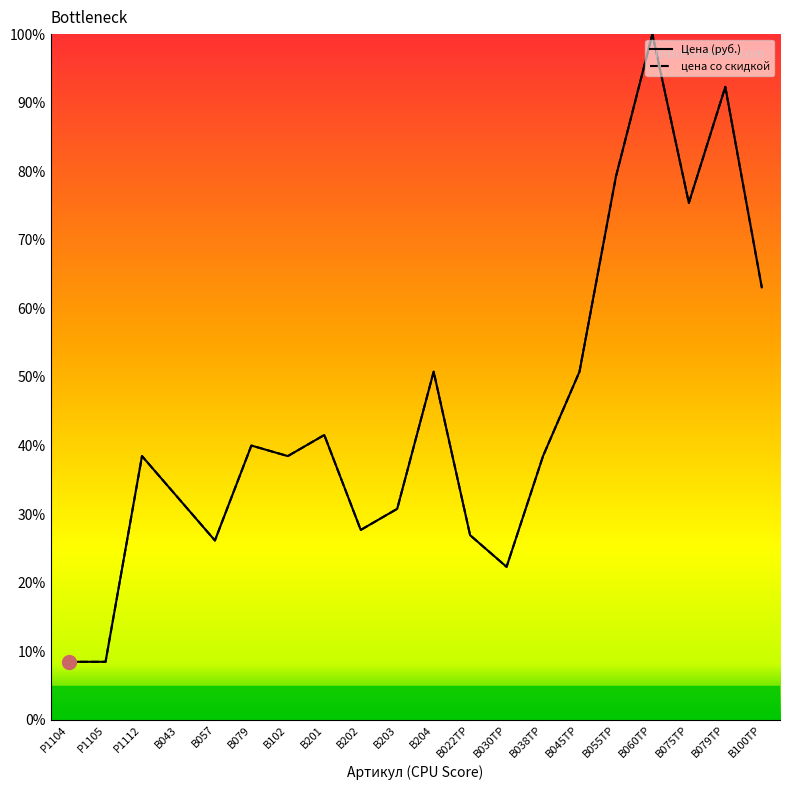

Is this an area chart (filled region under the line)?

No